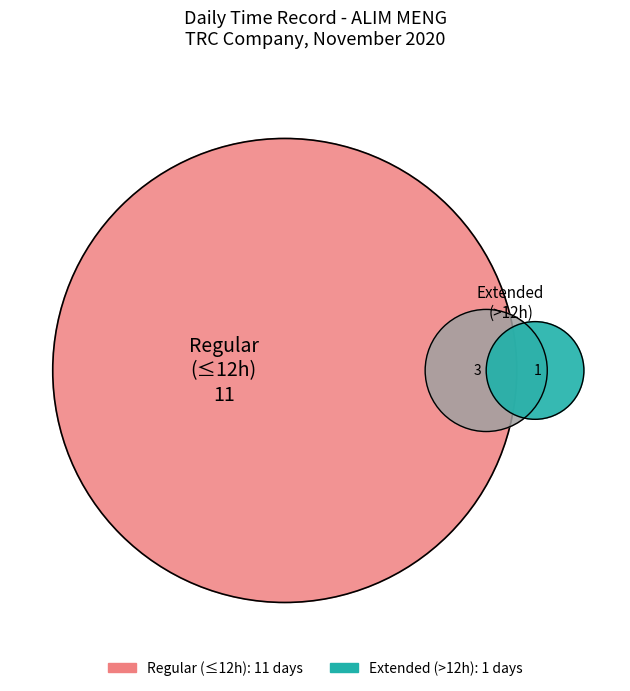

Is it true that Day 11 is 23% of the pie?

False